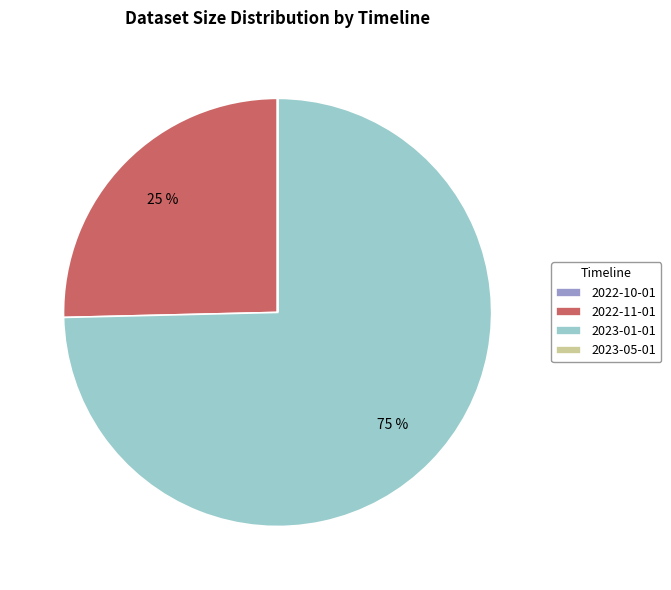

What percentage is the 2023-01-01 slice, to the nearest percent?

75%